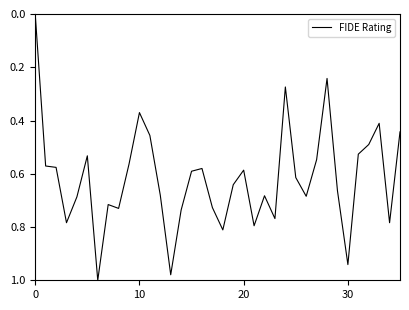

True or false: the data shows 0.0 at 0.

True